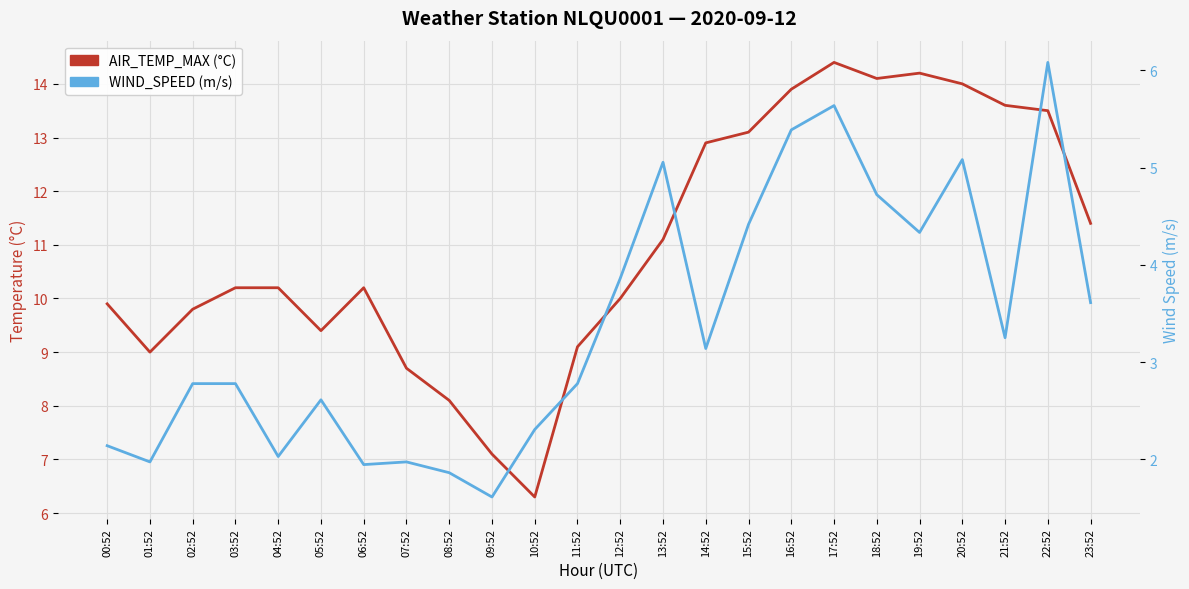

True or false: WIND_SPEED (m/s) and AIR_TEMP_MAX (°C) cross at least once.

False